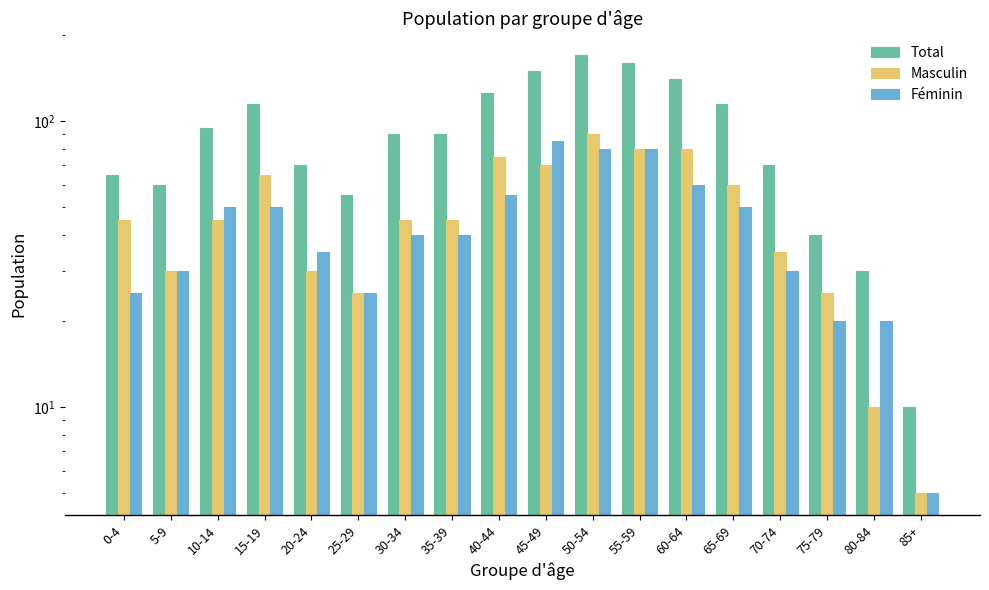

What value does the Masculin series have at 65-69?

60